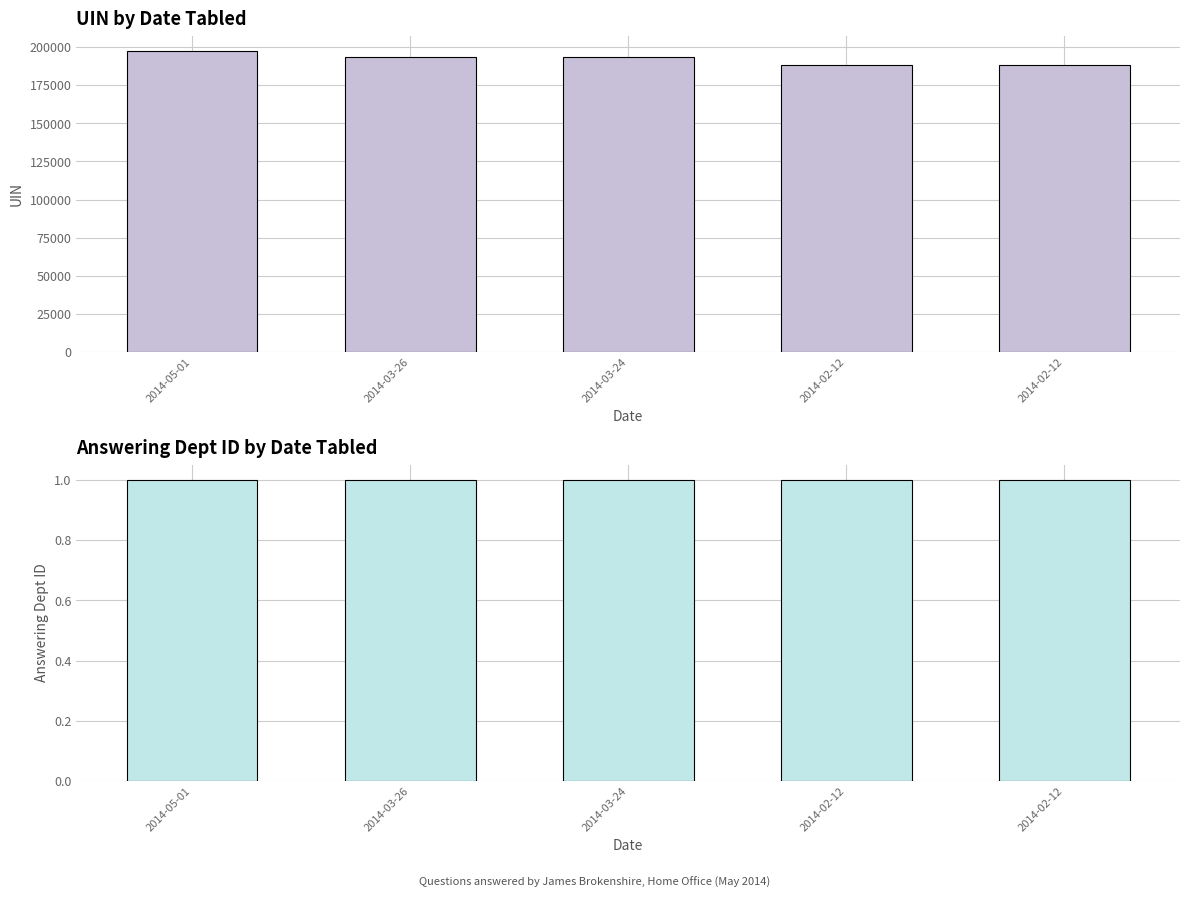

Does the chart contain stacked bars?

No